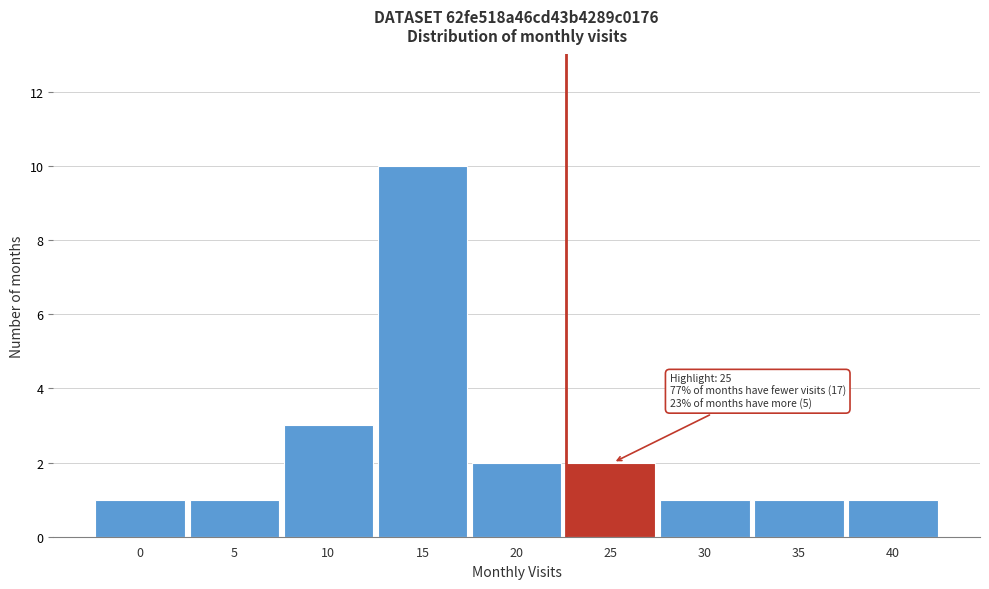

Reading left to right, list all the values displayed in this chart.

1	1	3	10	2	2	1	1	1